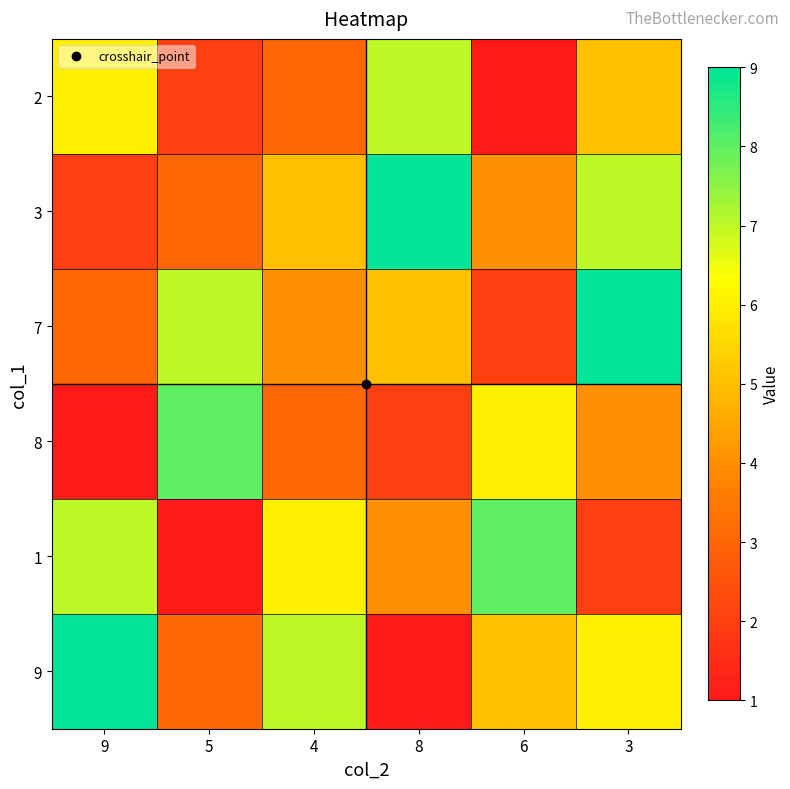

List the series in order of their peak value, highest first.

3, 7, 9, 8, 1, 2